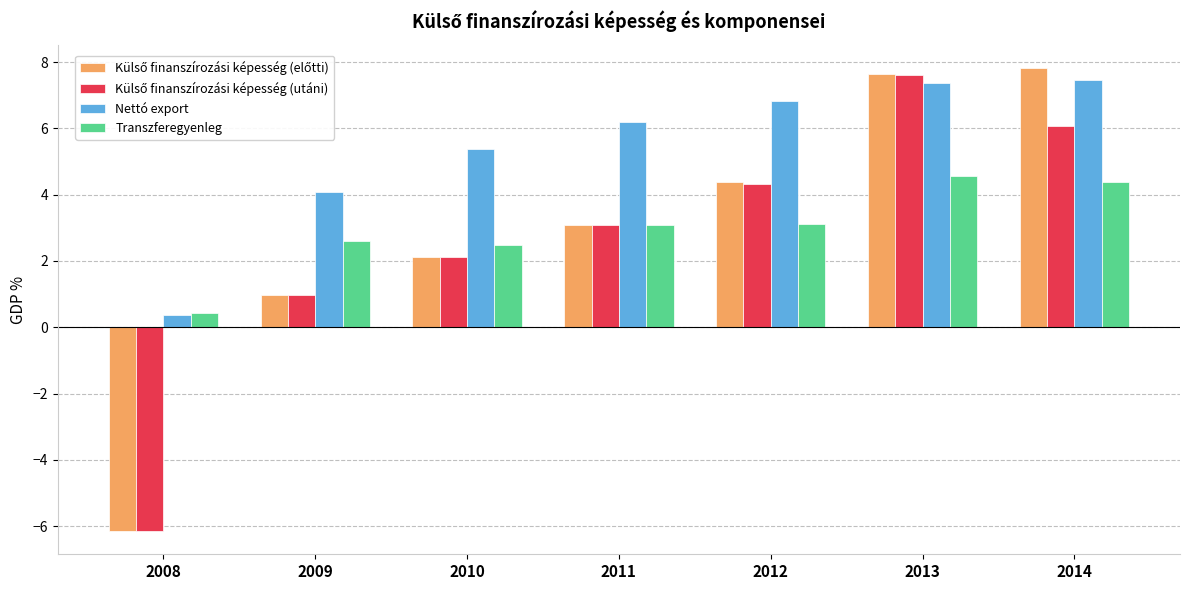

The Nettó export series shows 6.8 at 2012. True or false?

True